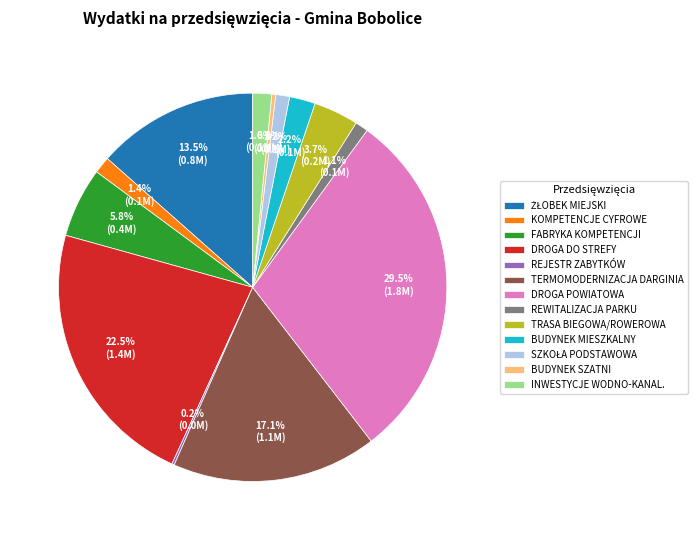

Is there a majority slice in this chart?

No